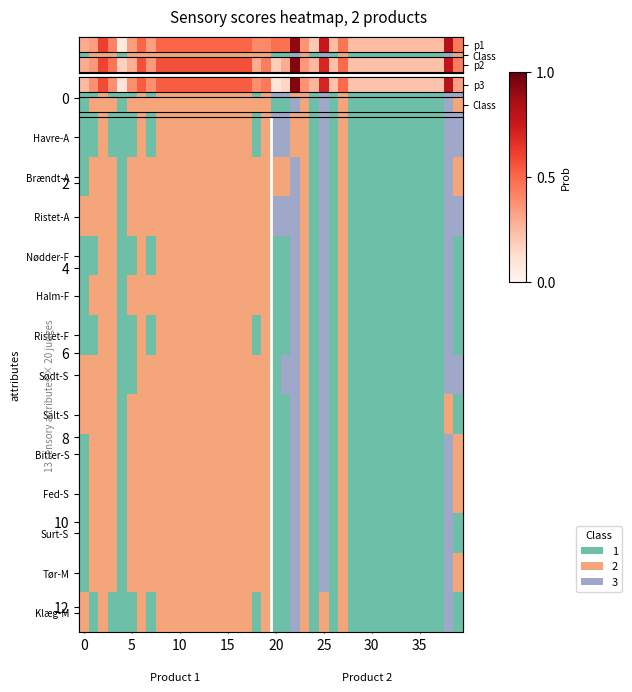

At which label is the value closest to 0?

20